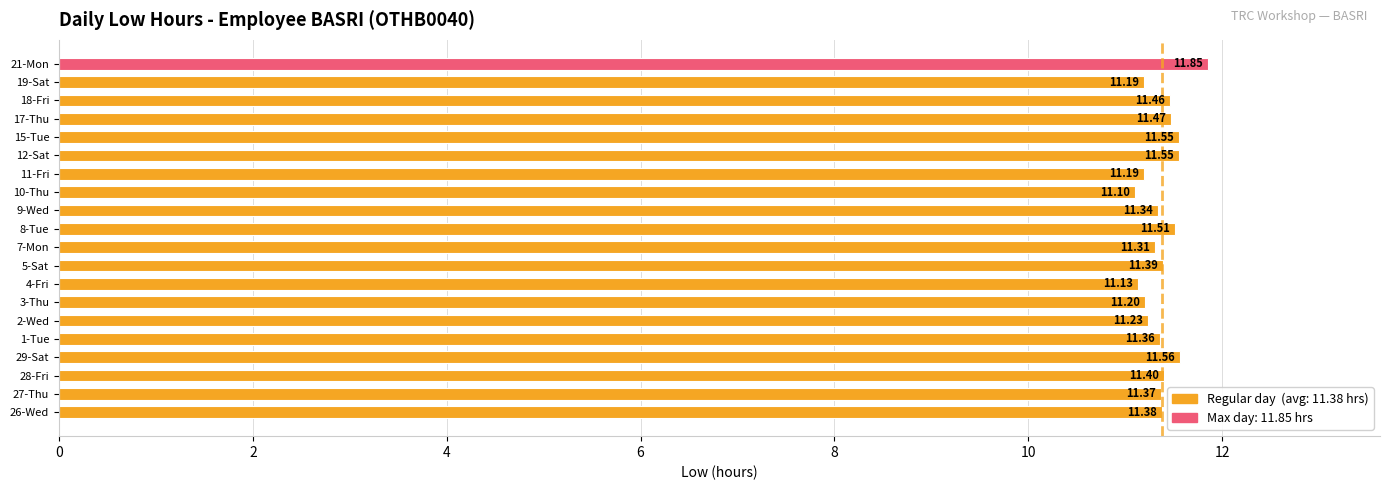

What is the average value?

11.4